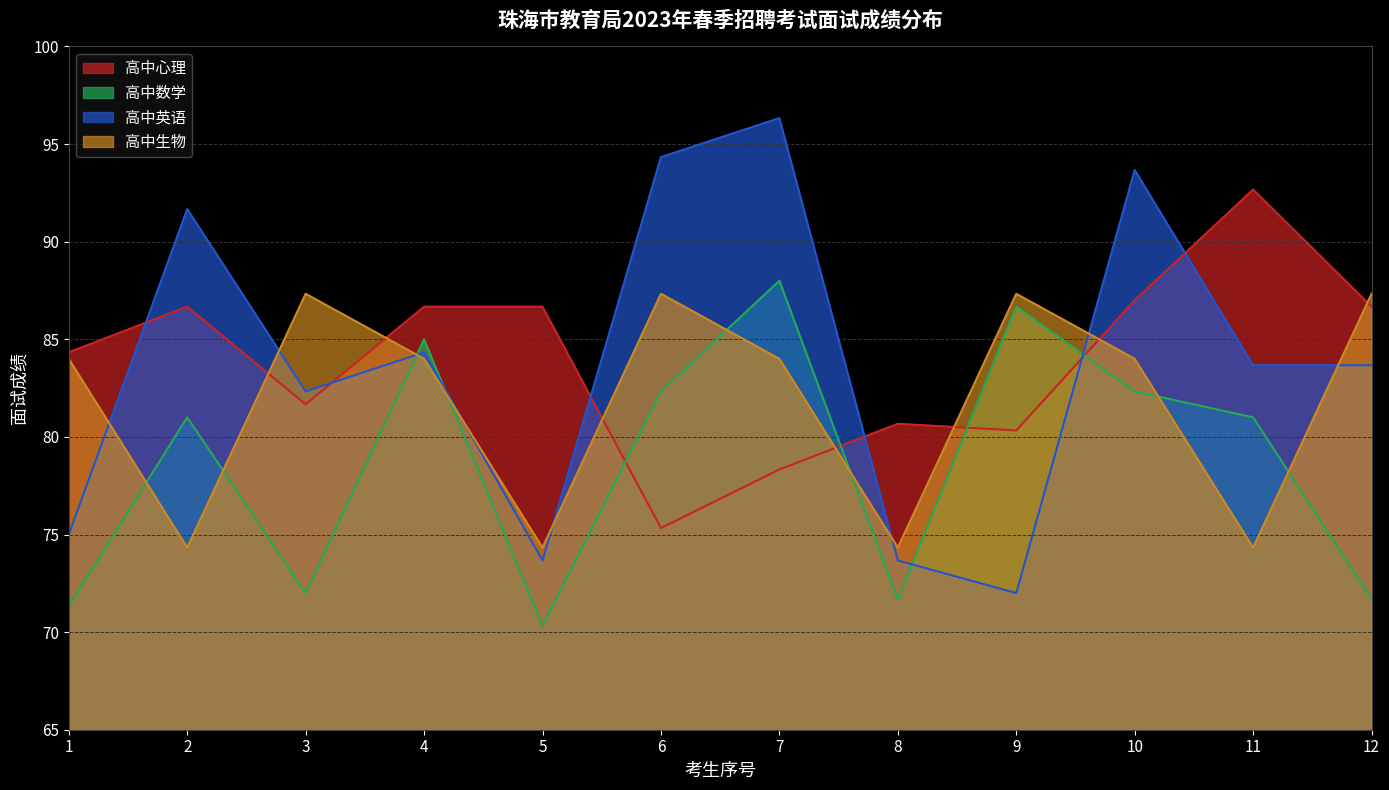

What is the difference between the maximum and minimum values in the 高中数学 series?

17.7